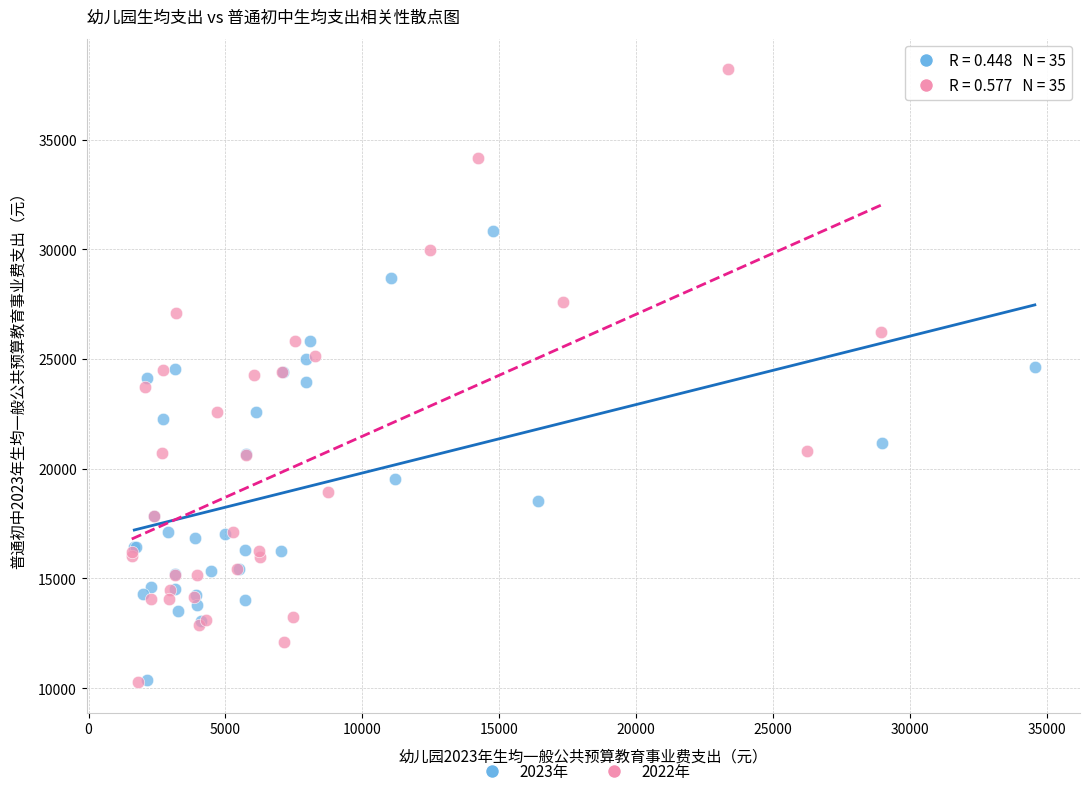

Which series contains the highest Y value?

2022年